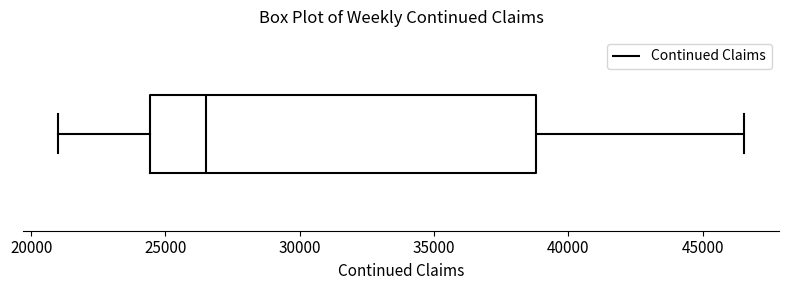

Transcribe this box plot: give where the median line is, the range the box spans, and where the two whiskers end, as read against the x-axis. The values are not printed on the chart, so give them approximately, as read against the axis.

median 26500, box 24500 to 39000, whiskers 21000 to 46500